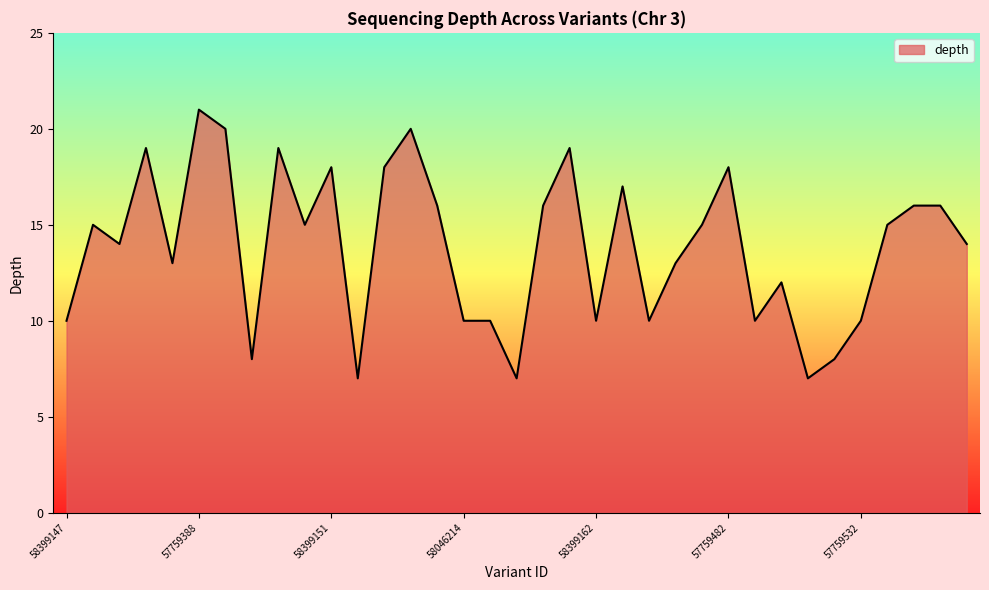

What is the difference between the maximum and minimum values?

14